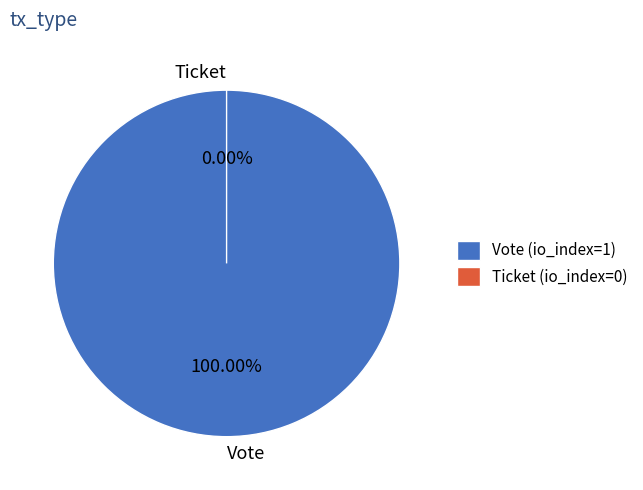

To the nearest percent, what is the difference between the Vote and Ticket slice percentages?

100%